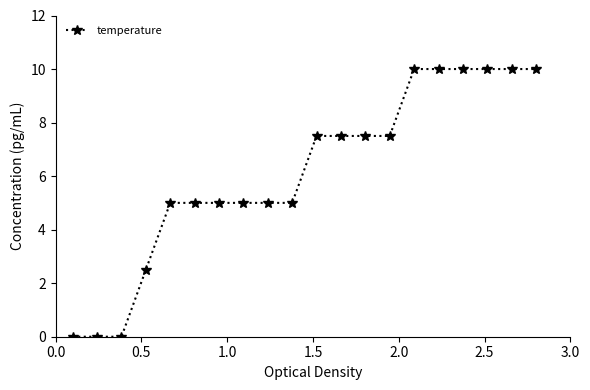

How many categories are shown in the chart?

20